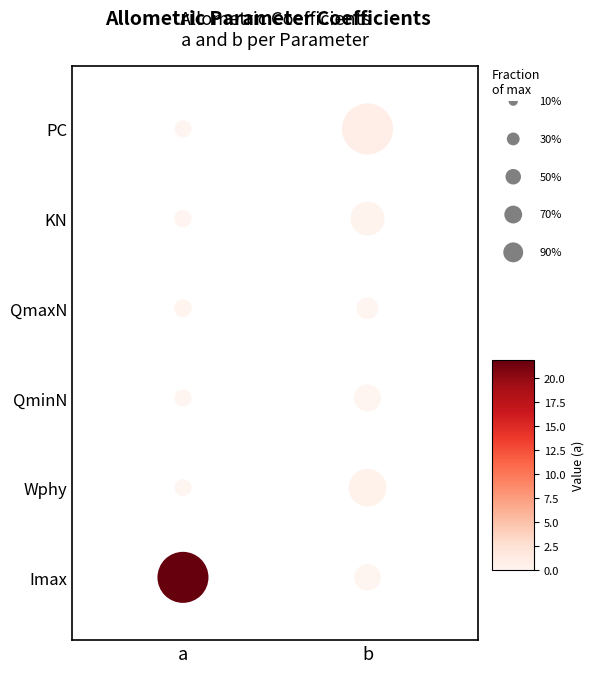

How many values in the b series exceed 3?

2